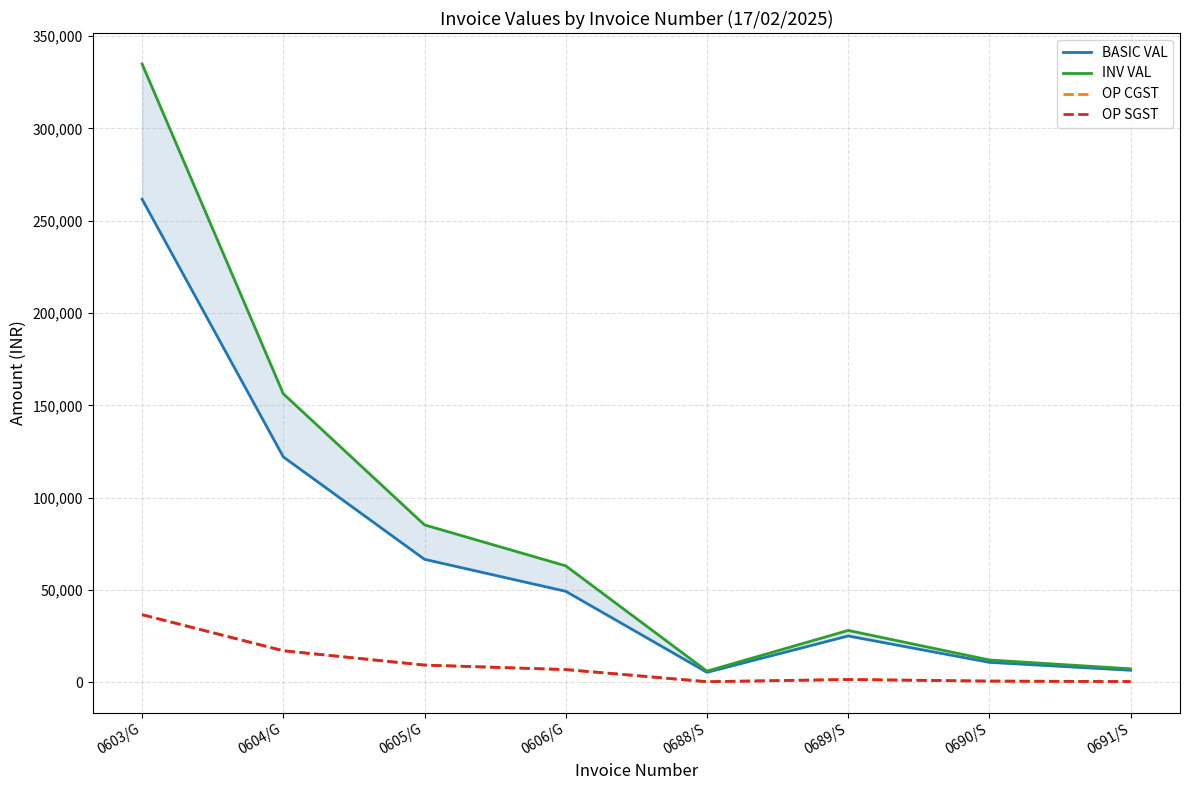

What is the label of the 6th point from the left?

0689/S